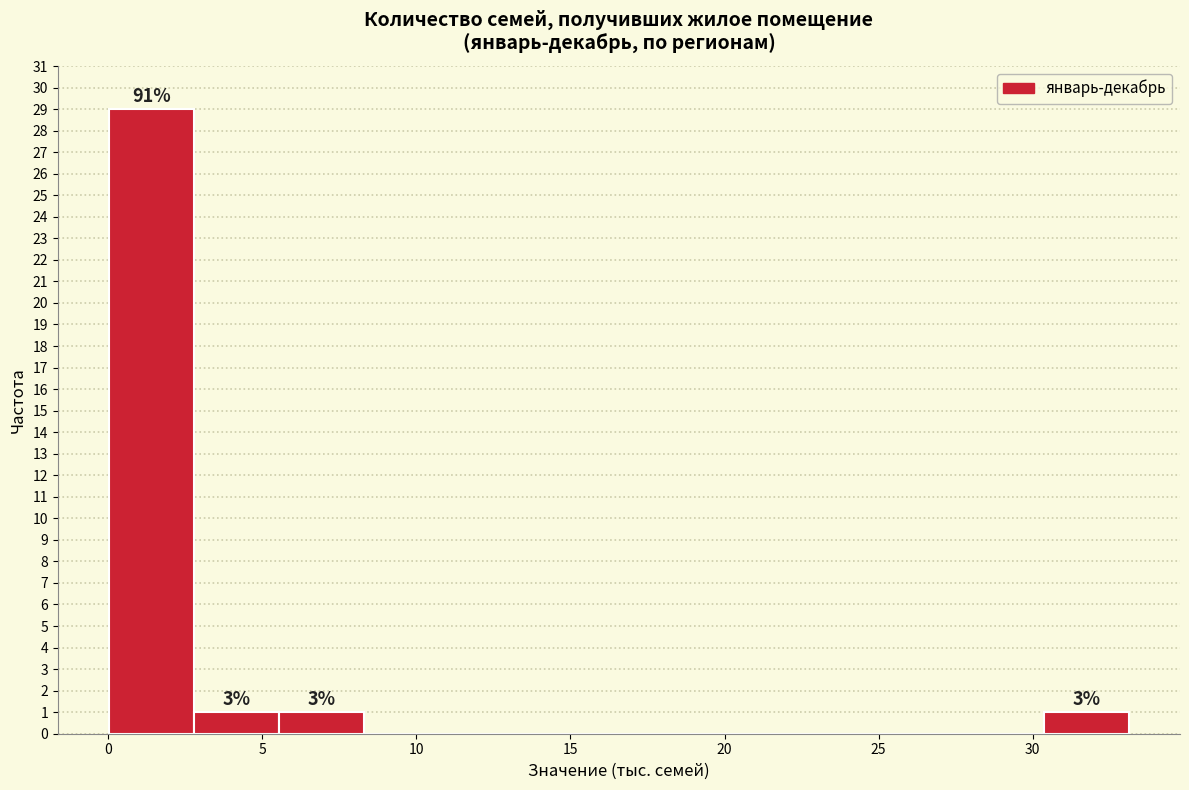

Which range on the x-axis has the tallest bar?

0.0 to 3.0